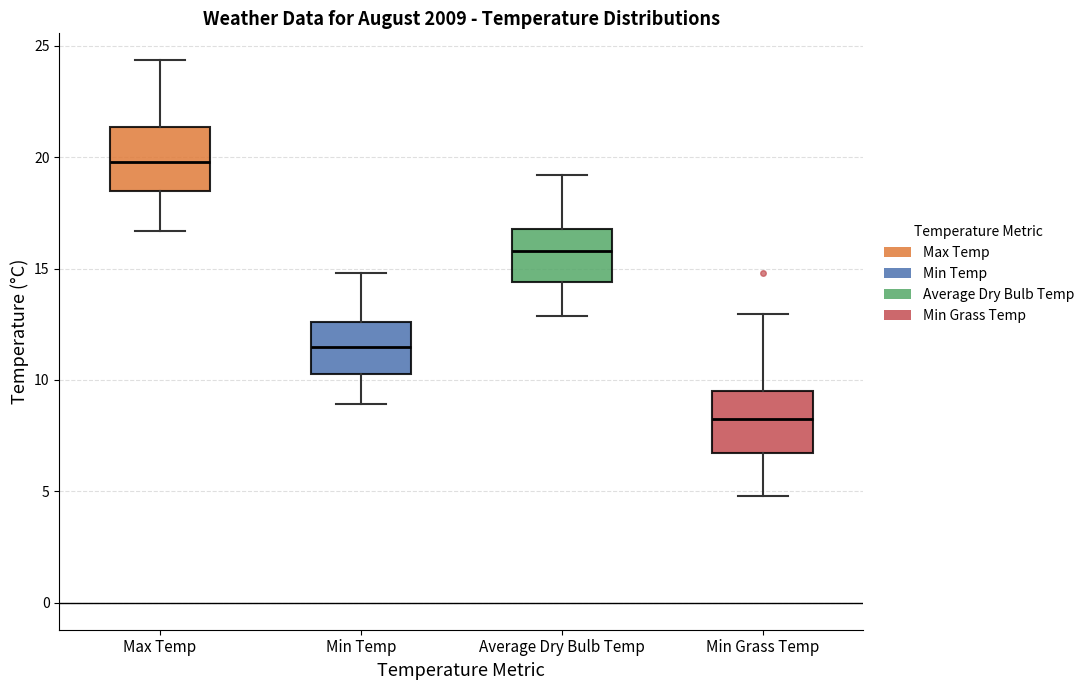

Which box has the highest median line?

Max Temp